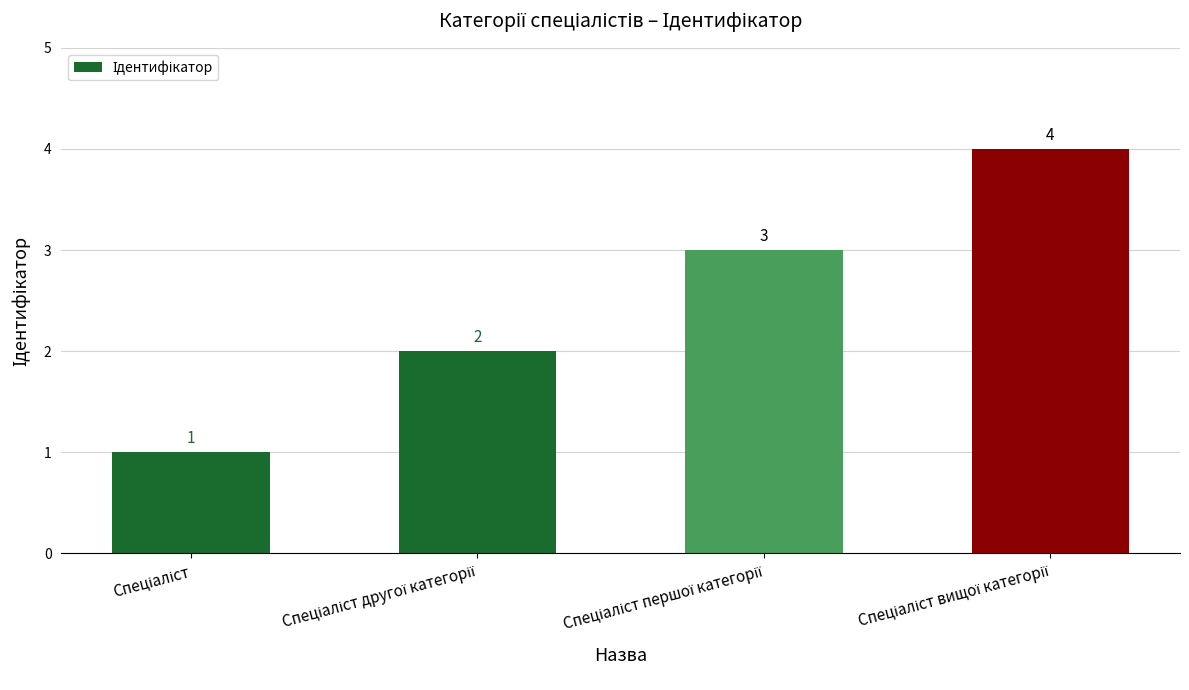

What is the value of the 4th bar from the left?

4